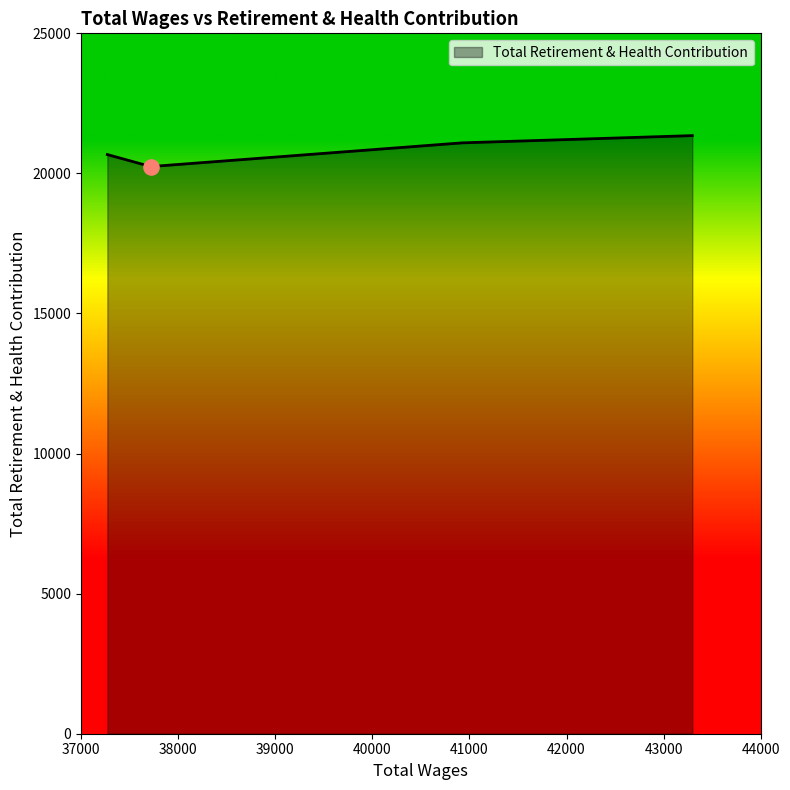

What is the maximum value shown in the chart?

21349